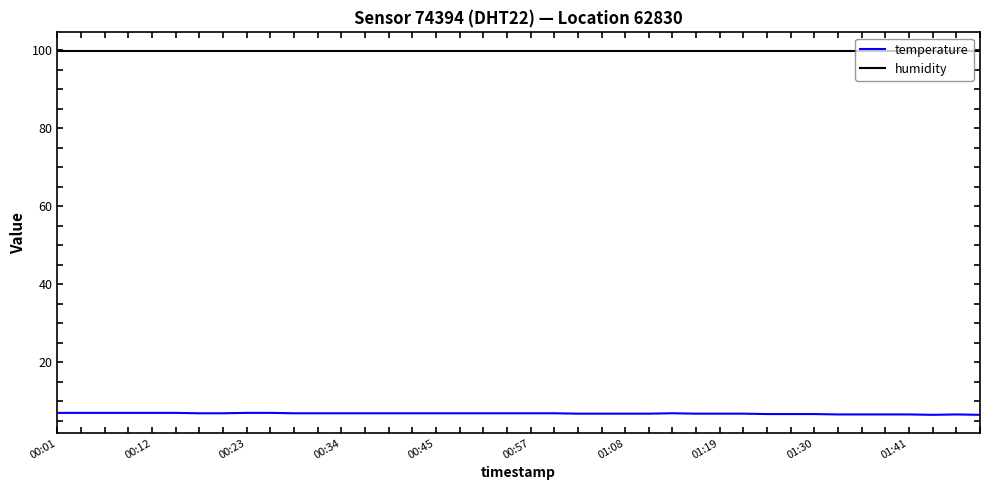

True or false: humidity and temperature intersect in this chart.

False